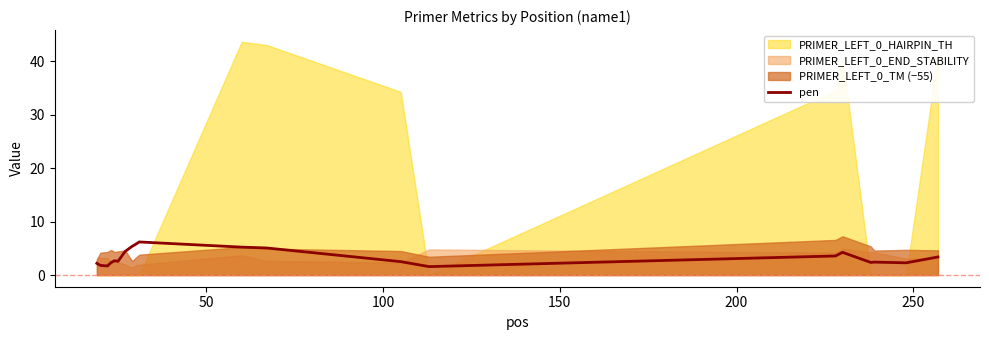

What is the maximum value for pen?

6.2